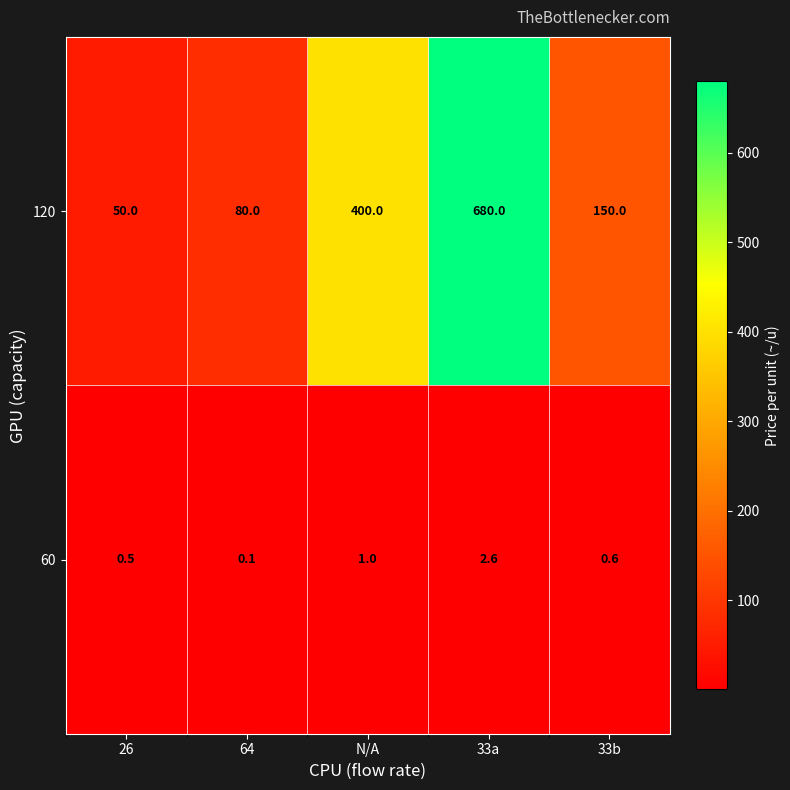

What is the minimum value for 120?

50.0